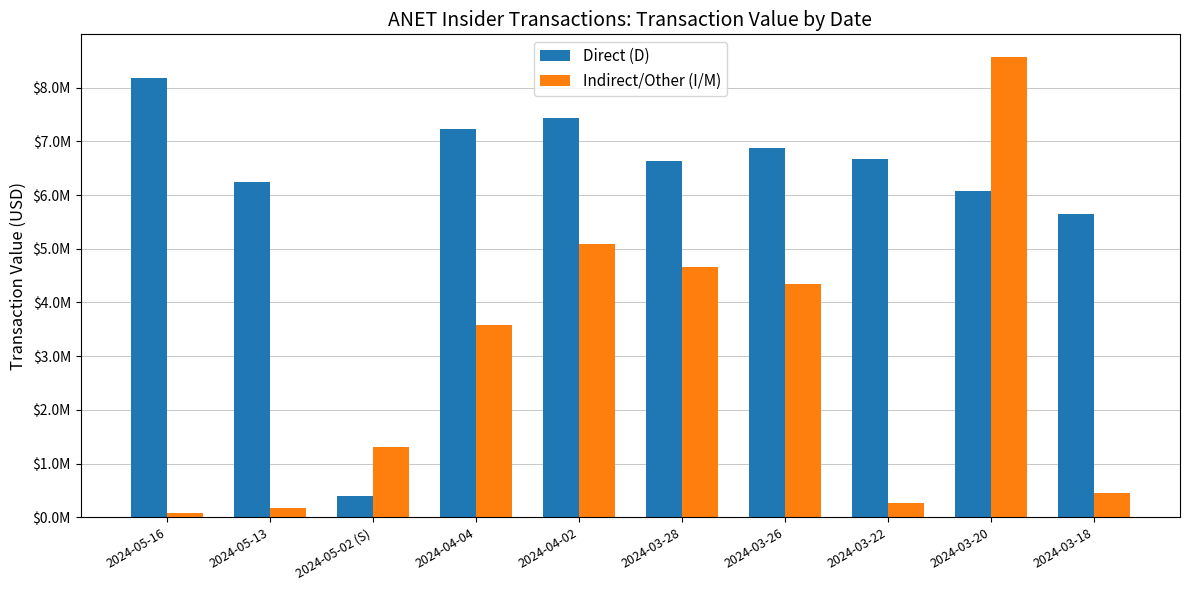

List the series in order of their peak value, lowest first.

Direct (D), Indirect/Other (I/M)